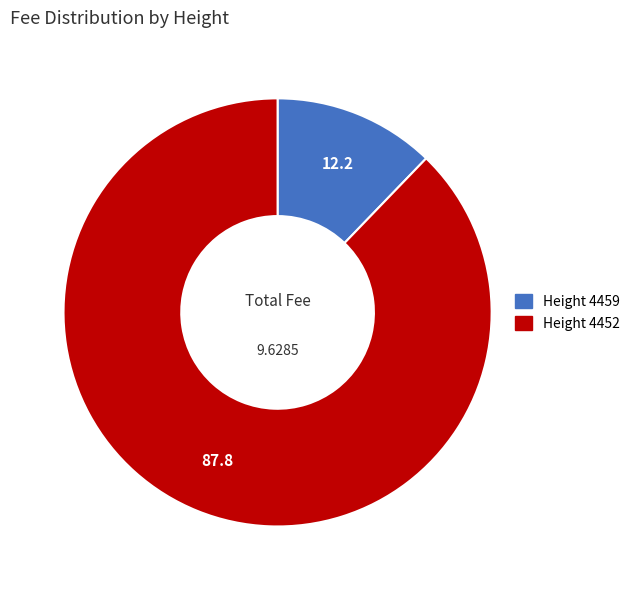

Does Height 4452 represent more than half of the total?

Yes